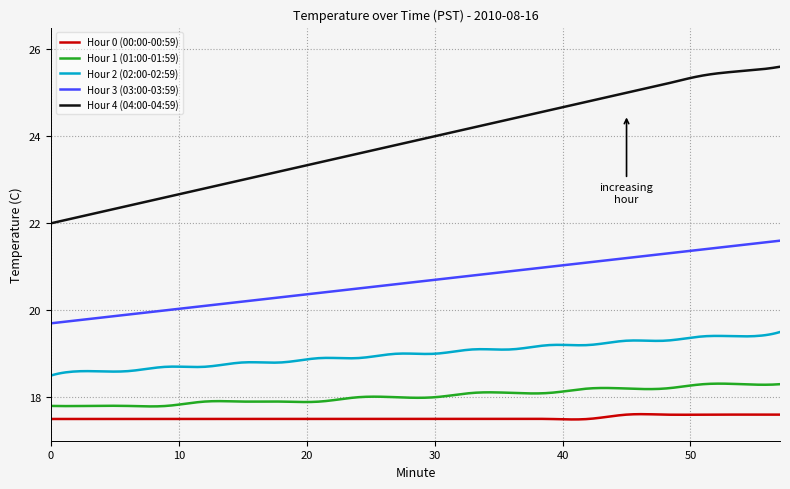

True or false: Hour 4 (04:00-04:59) and Hour 3 (03:00-03:59) cross at least once.

False